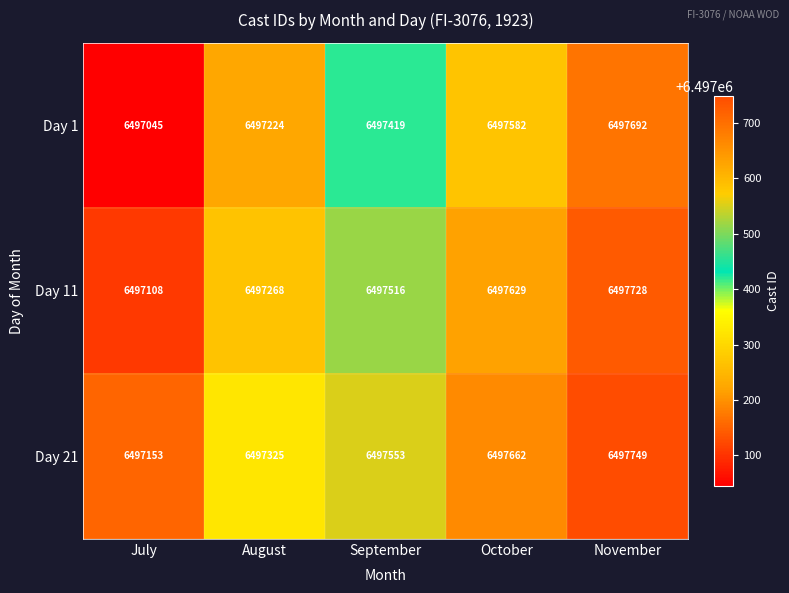

How many Day 1 values are between 6497224 and 6497582?

3